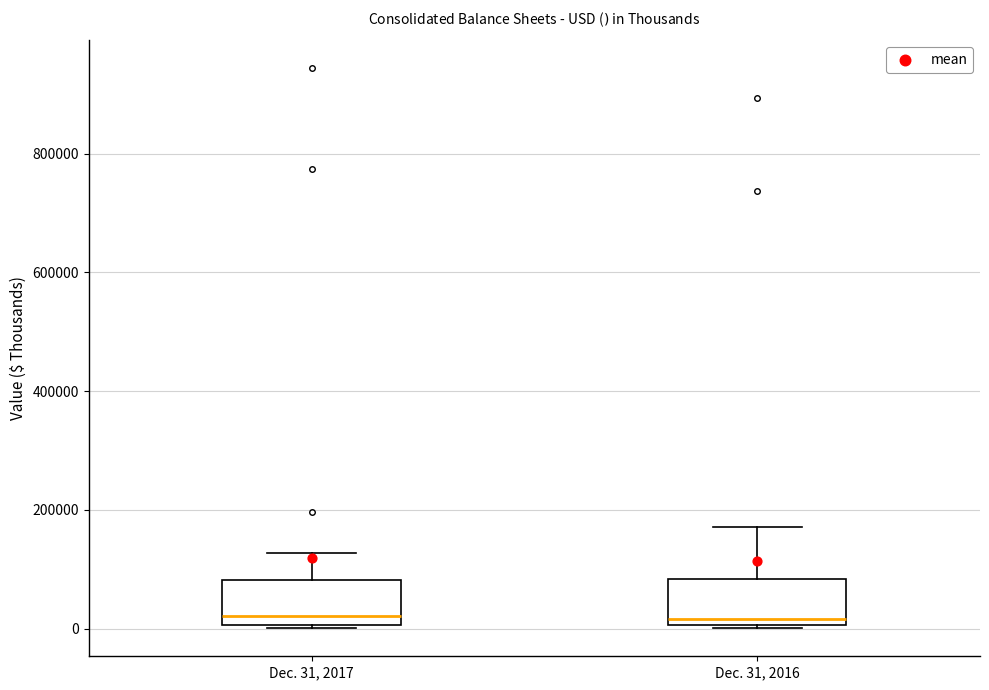

Reading left to right, transcribe this box plot: for each box, give where its median line is, the range the box spans, and where its two whiskers end, as read against the y-axis. The values are not printed on the chart, so give them approximately, as read against the axis.

Dec. 31, 2017: median 20000, box 0 to 80000, whiskers 0 to 120000
Dec. 31, 2016: median 20000, box 0 to 80000, whiskers 0 to 180000